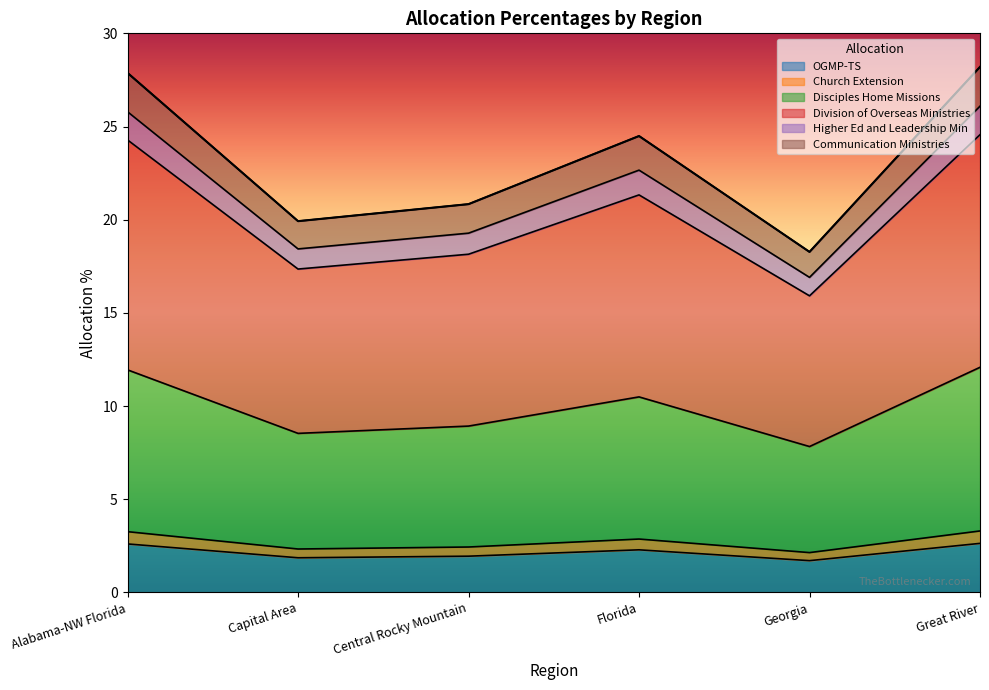

What is the difference between the maximum and minimum values in the OGMP-TS series?

0.9